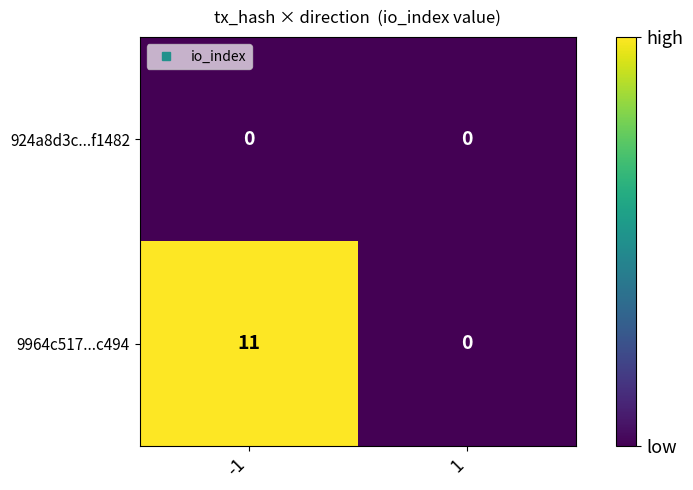

What is the sum of all 9964c517...c494 values?

11